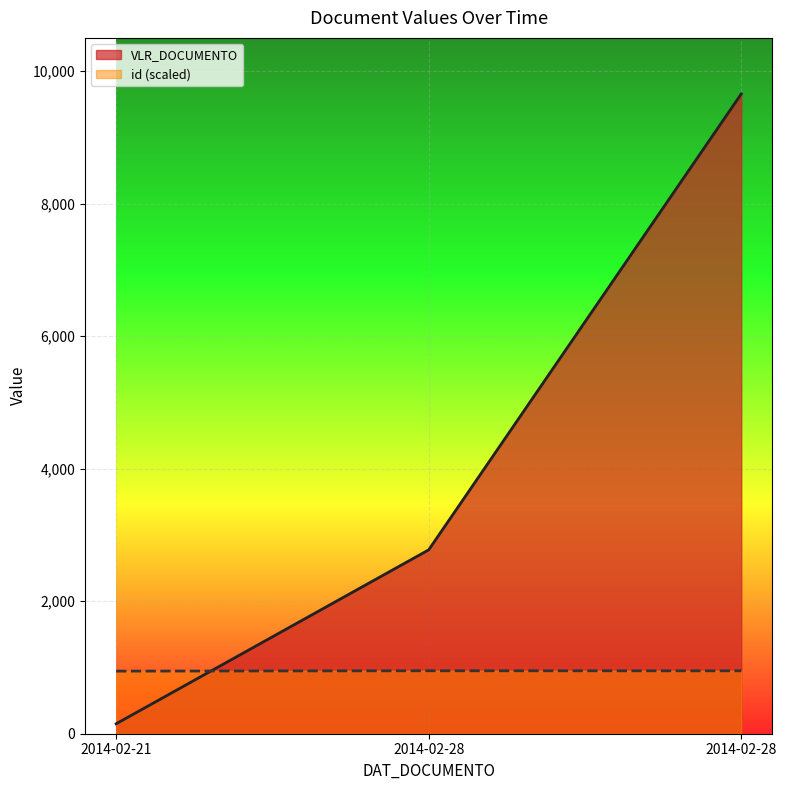

True or false: VLR_DOCUMENTO_line has a value of 15818.1 at 2014-02-28.

False